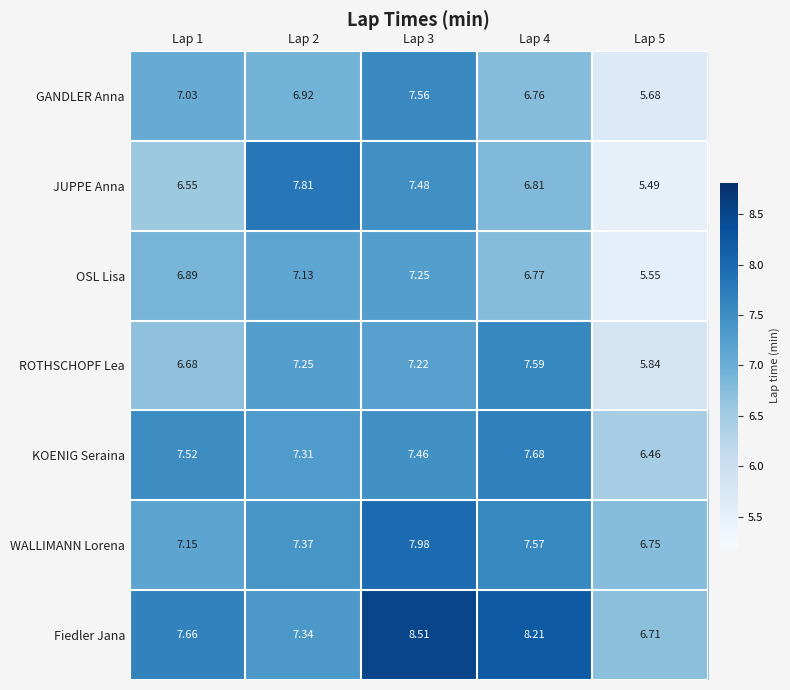

Which series has the largest total across all categories?

Fiedler Jana